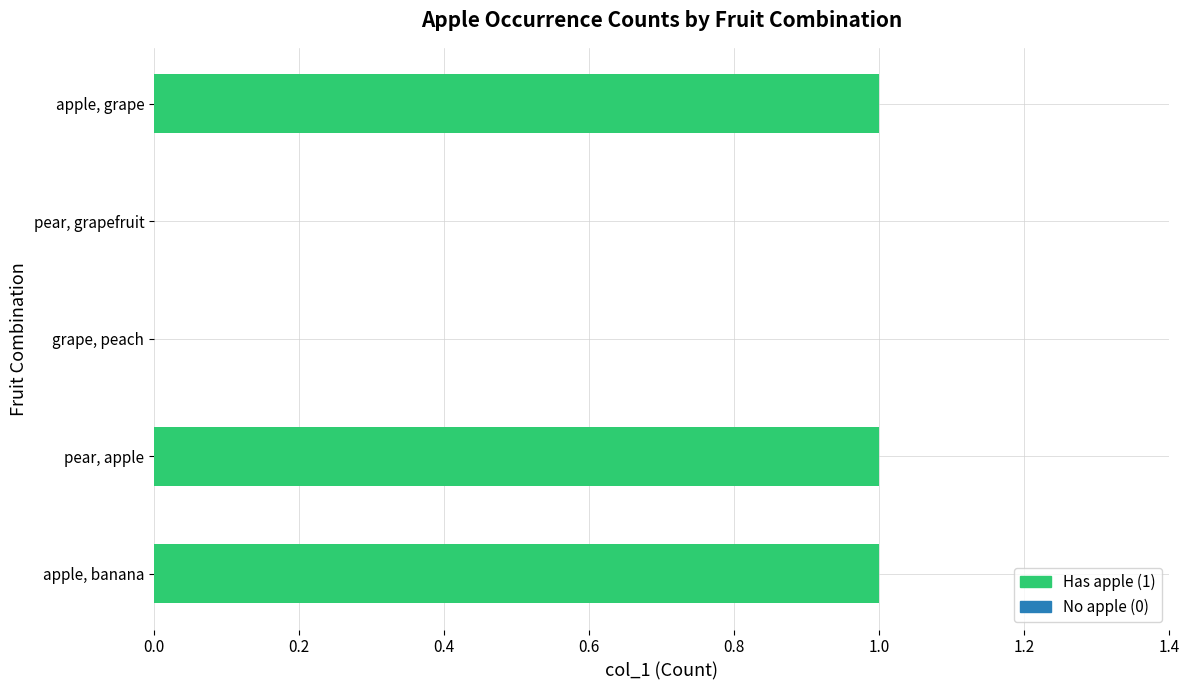

What is the average value?

1